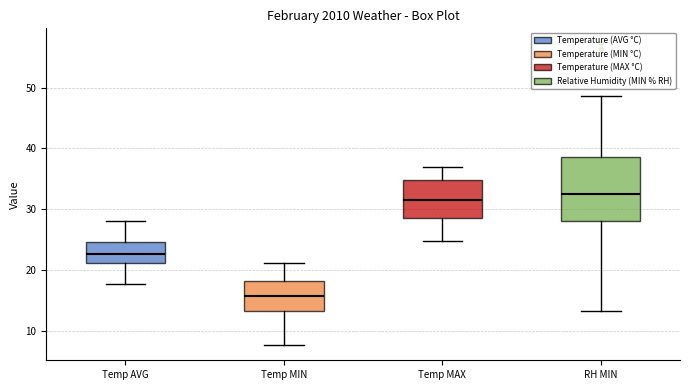

Reading left to right, transcribe this box plot: for each box, give where its median line is, the range the box spans, and where its two whiskers end, as read against the y-axis. The values are not printed on the chart, so give them approximately, as read against the axis.

Temp AVG: median 23, box 21 to 25, whiskers 18 to 28
Temp MIN: median 16, box 13 to 18, whiskers 8 to 21
Temp MAX: median 32, box 29 to 35, whiskers 25 to 37
RH MIN: median 33, box 28 to 39, whiskers 13 to 49